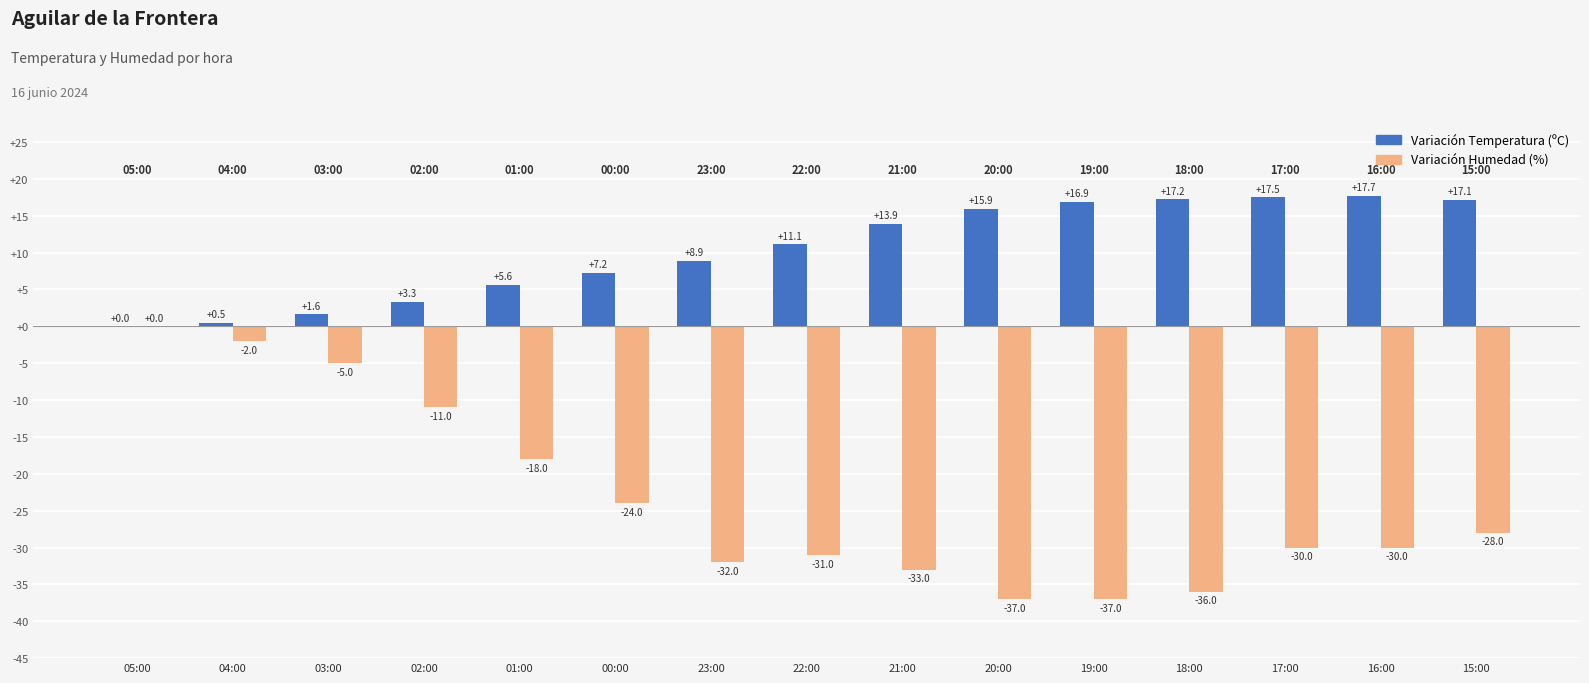

What is the maximum value shown in the chart?

17.7